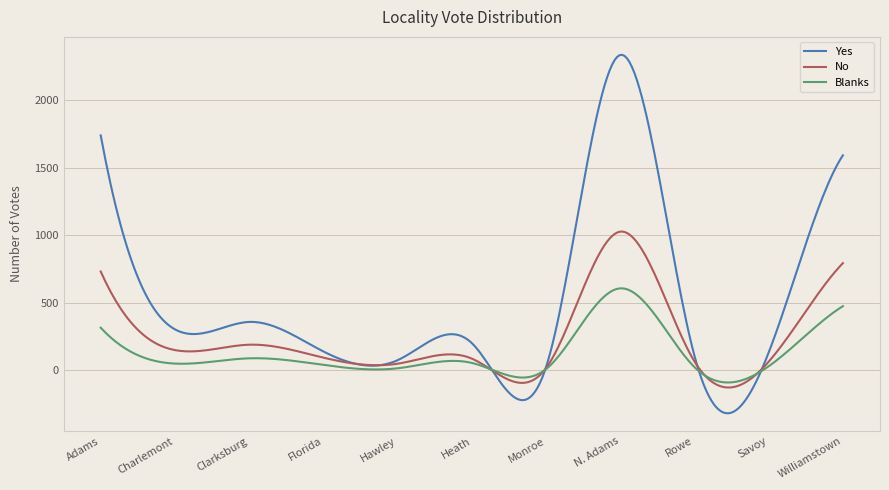

What is the minimum value for No?

-129.7